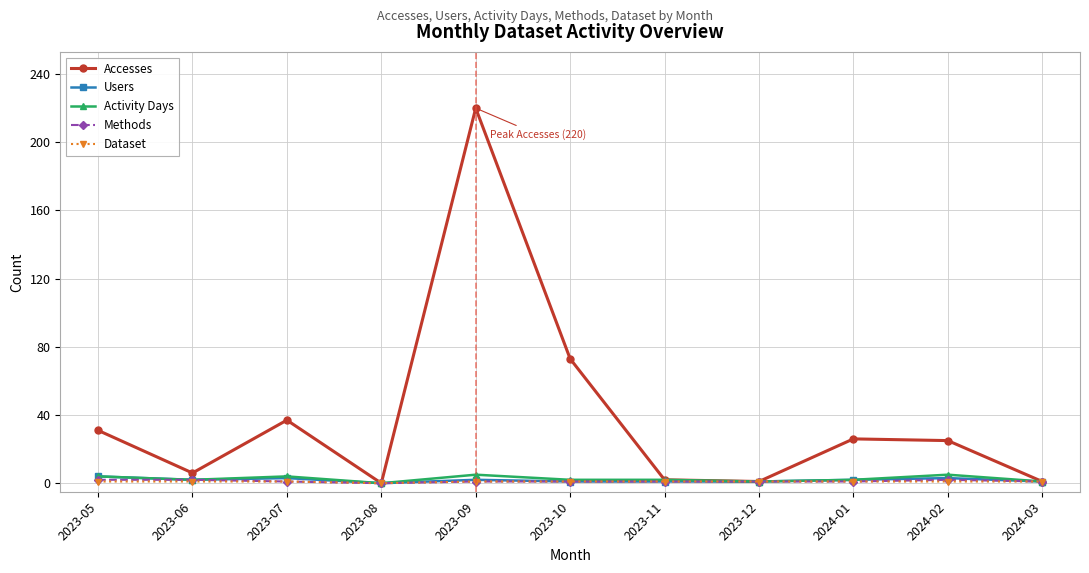

Count the number of categories in the chart.

11